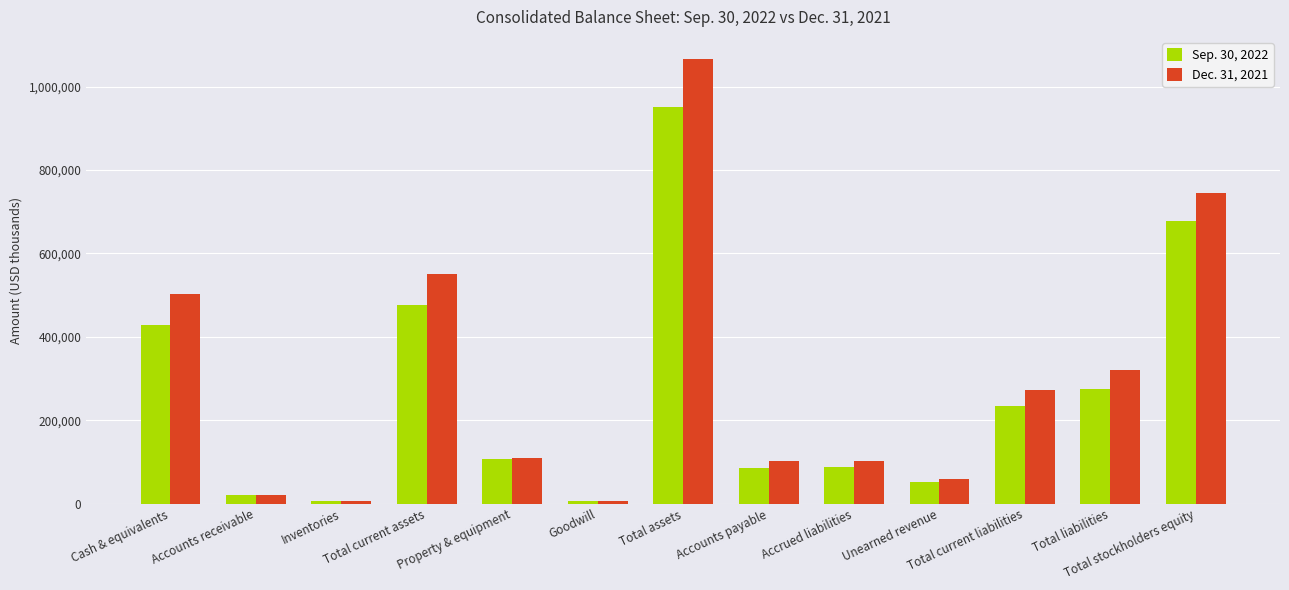

What is the value of the Sep. 30, 2022 bar at the 7th from the left?

952235